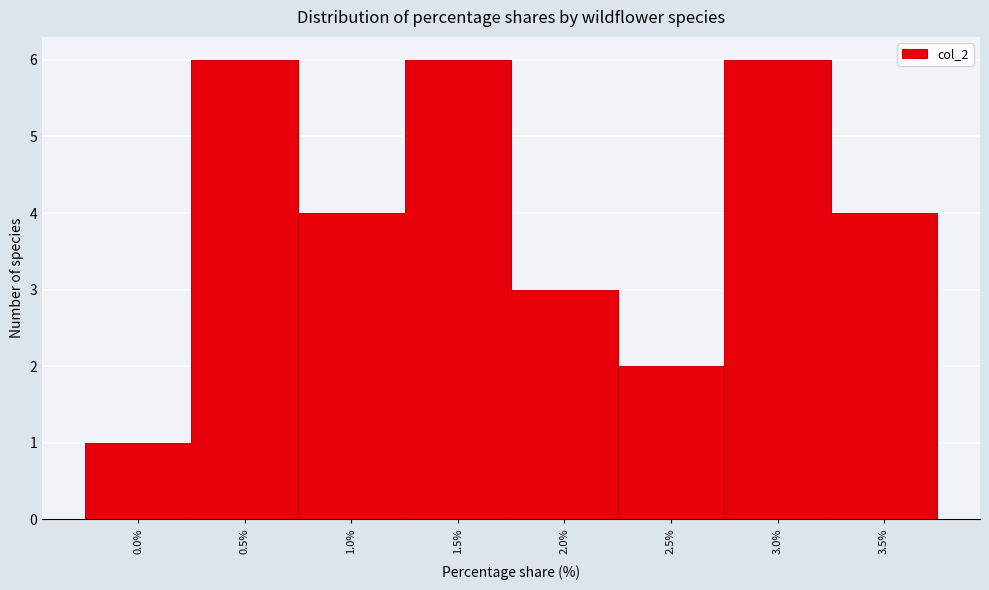

Reading left to right, list all the values displayed in this chart.

0.0%=1	0.5%=6	1.0%=4	1.5%=6	2.0%=3	2.5%=2	3.0%=6	3.5%=4